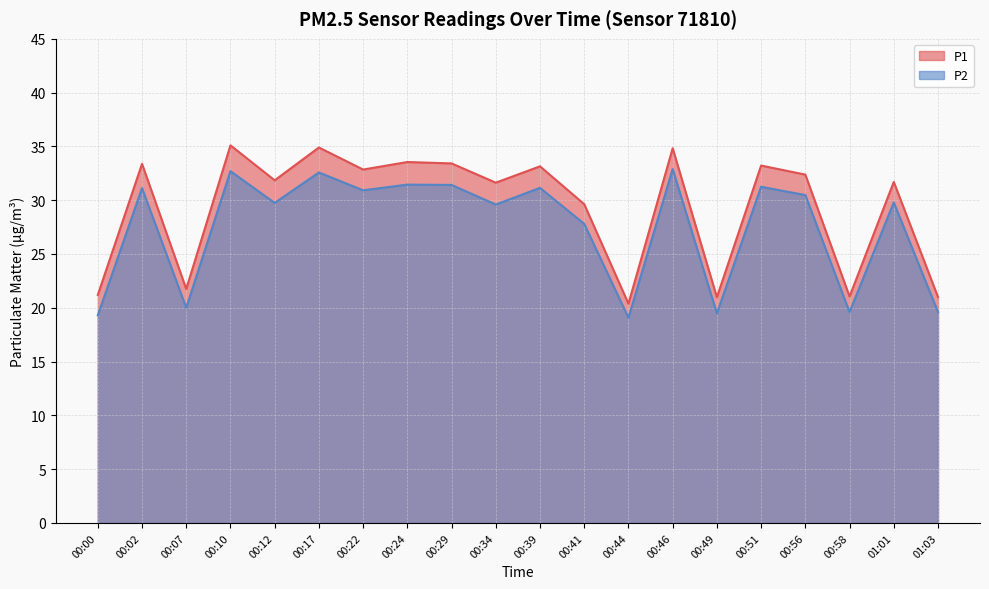

What is the label of the 17th point from the right?

00:10